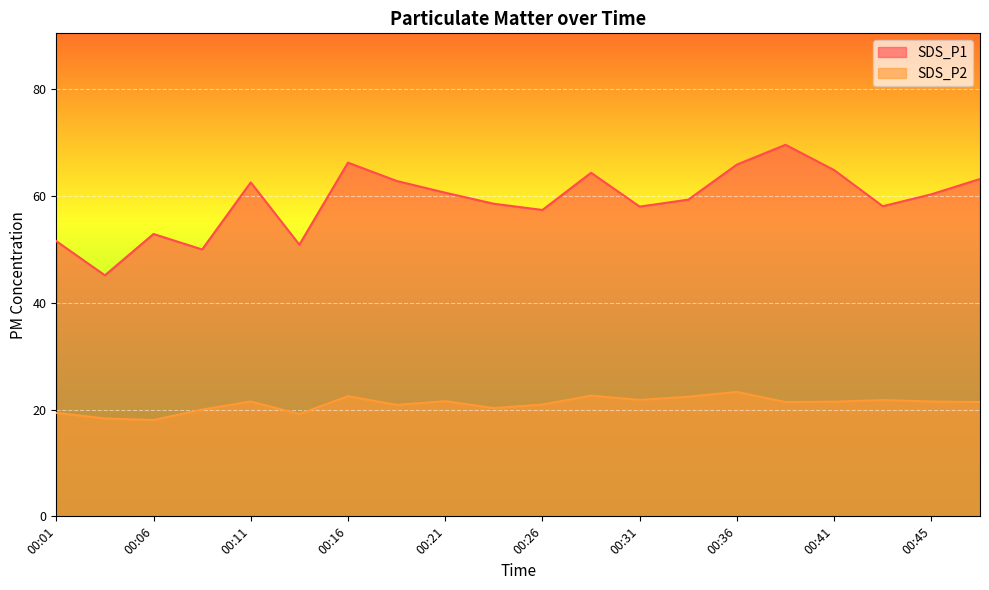

Which series has the largest total across all categories?

SDS_P1